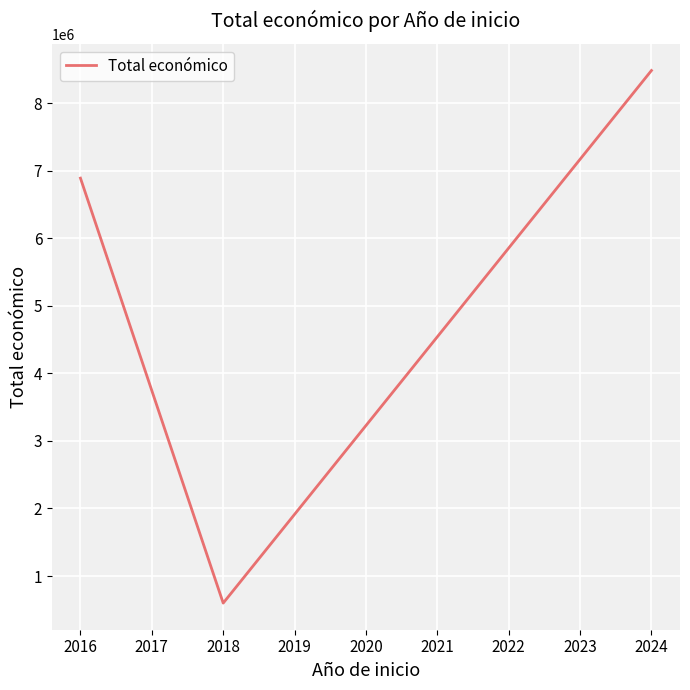

The value at 2016 is 386840. True or false?

False